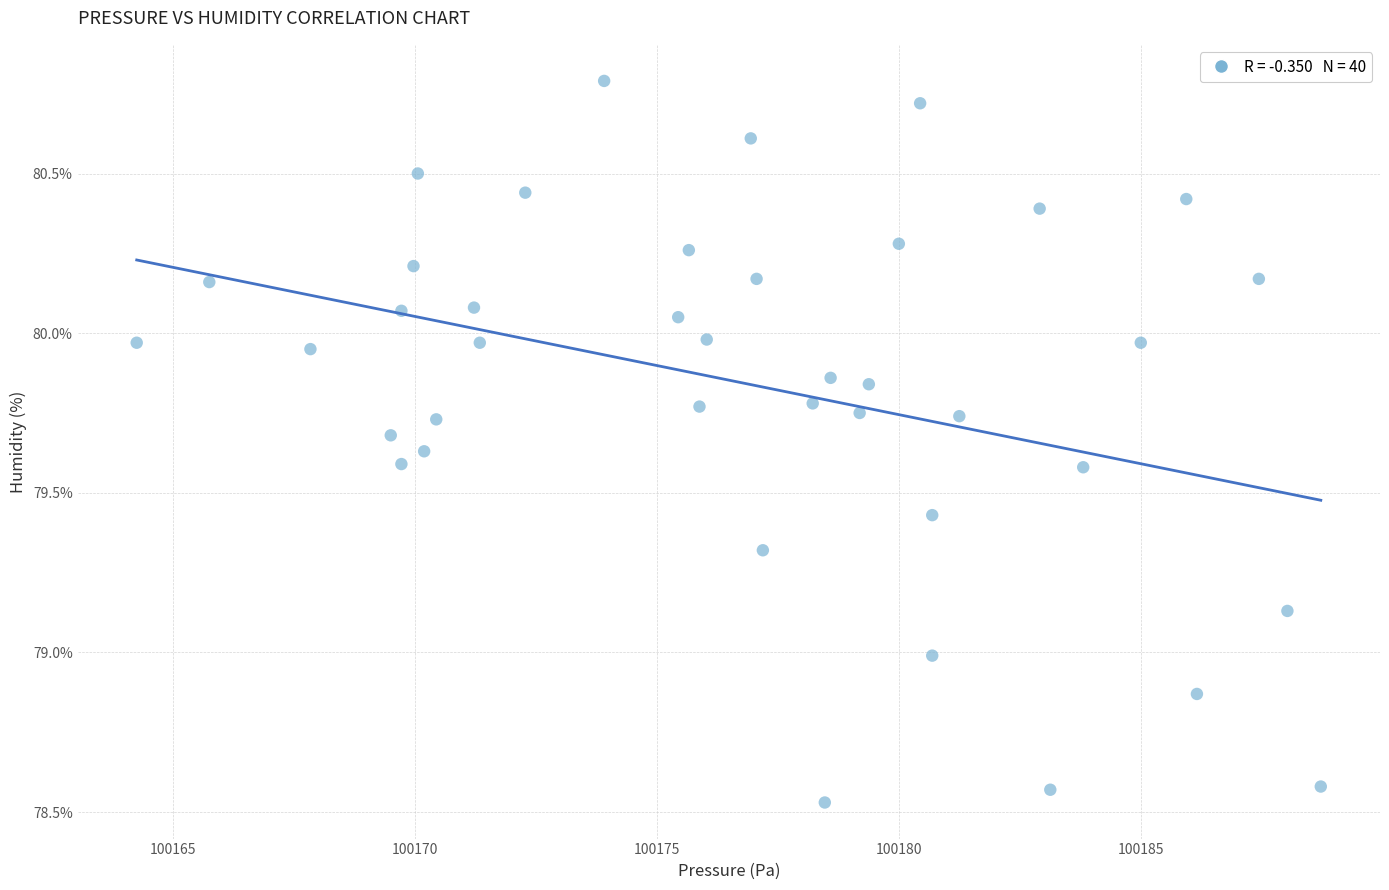

What is the range of X values (max minus min)?

24.5